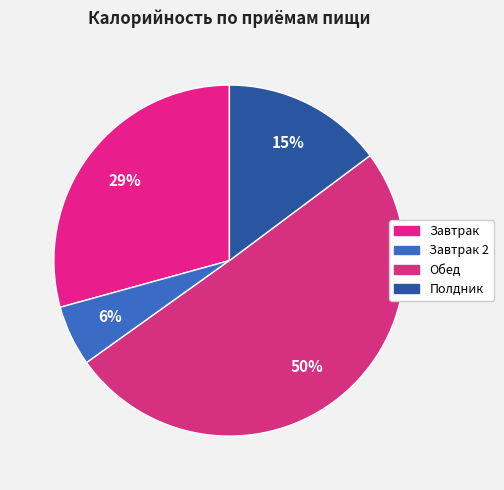

How many segments does this pie chart have?

4